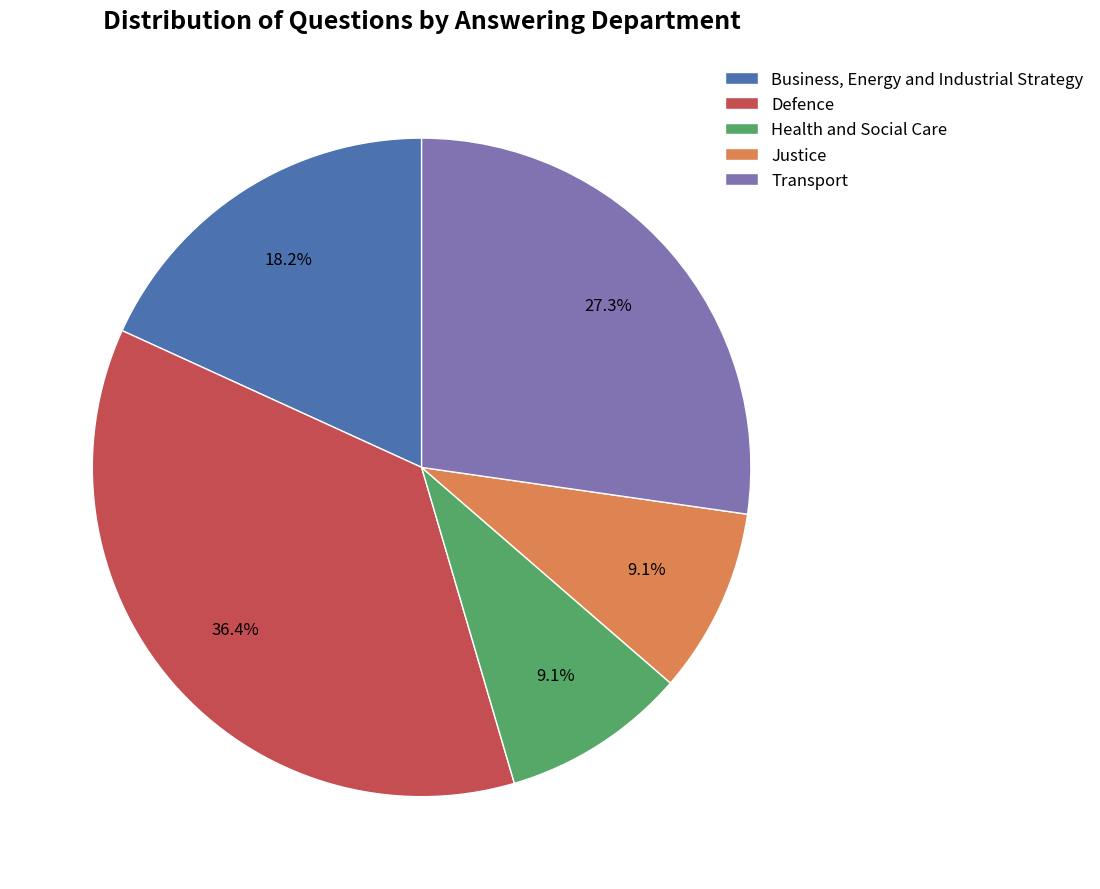

To the nearest percent, what percentage of the pie is Business, Energy and Industrial Strategy?

18%